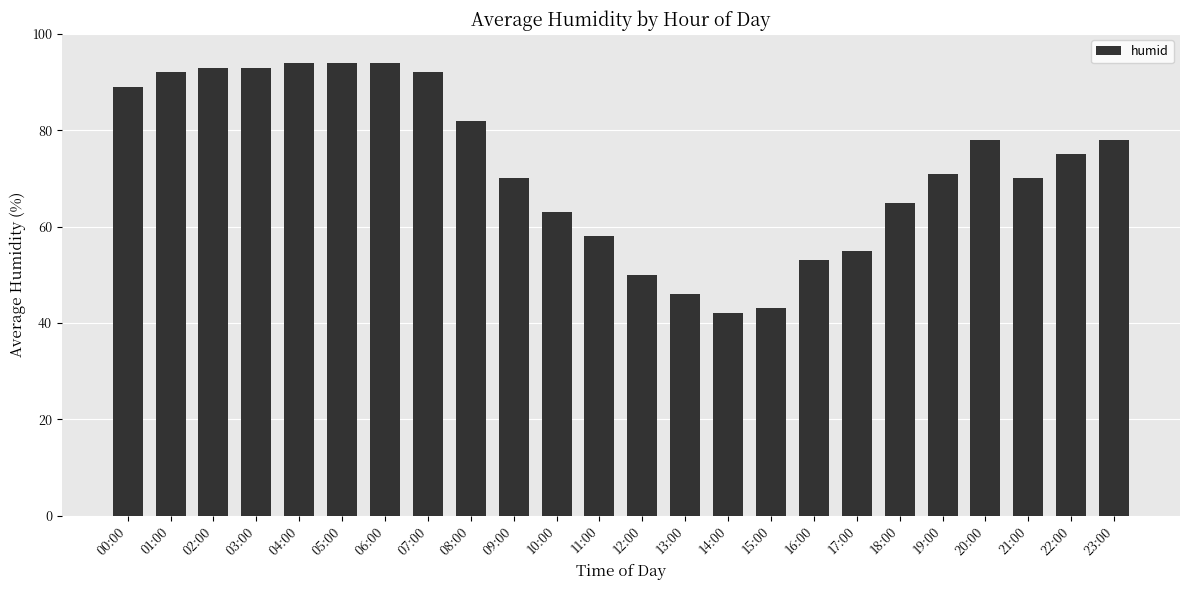

The chart shows a value of 45 at 18:00. True or false?

False